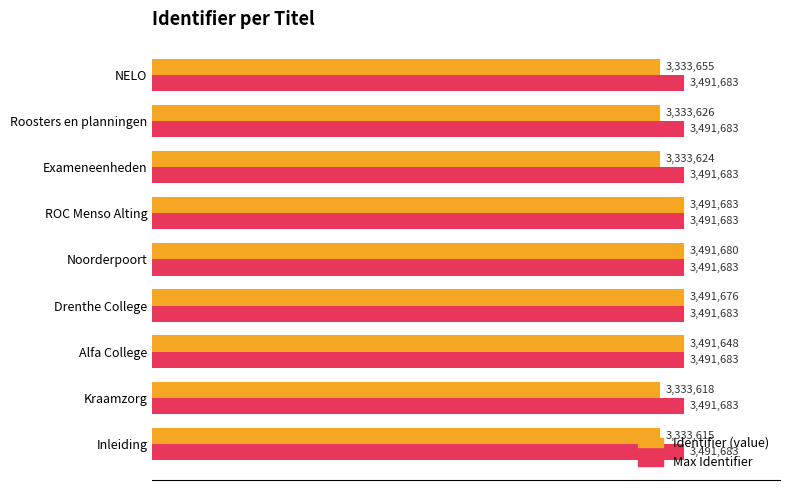

Rank the categories by Identifier (value) value from highest to lowest.

ROC Menso Alting, Noorderpoort, Drenthe College, Alfa College, NELO, Roosters en planningen, Exameneenheden, Kraamzorg, Inleiding